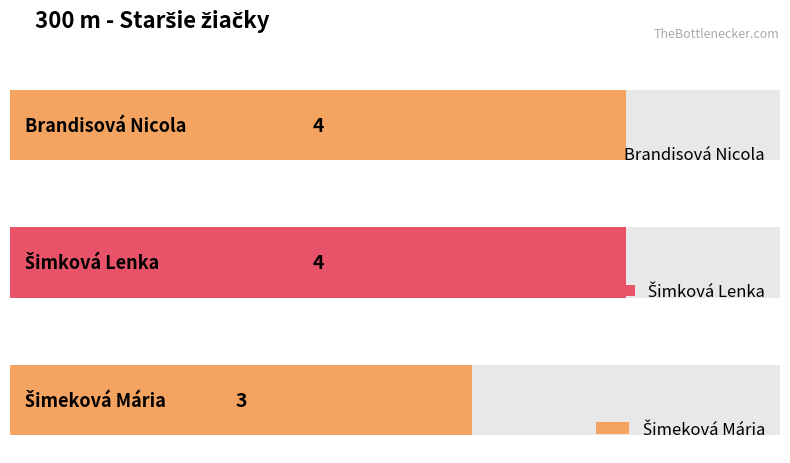

What is the approximate value at Šimková Lenka?

4